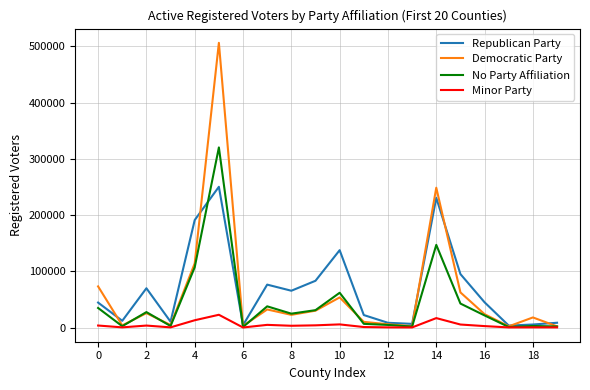

Count the number of categories in the chart.

20